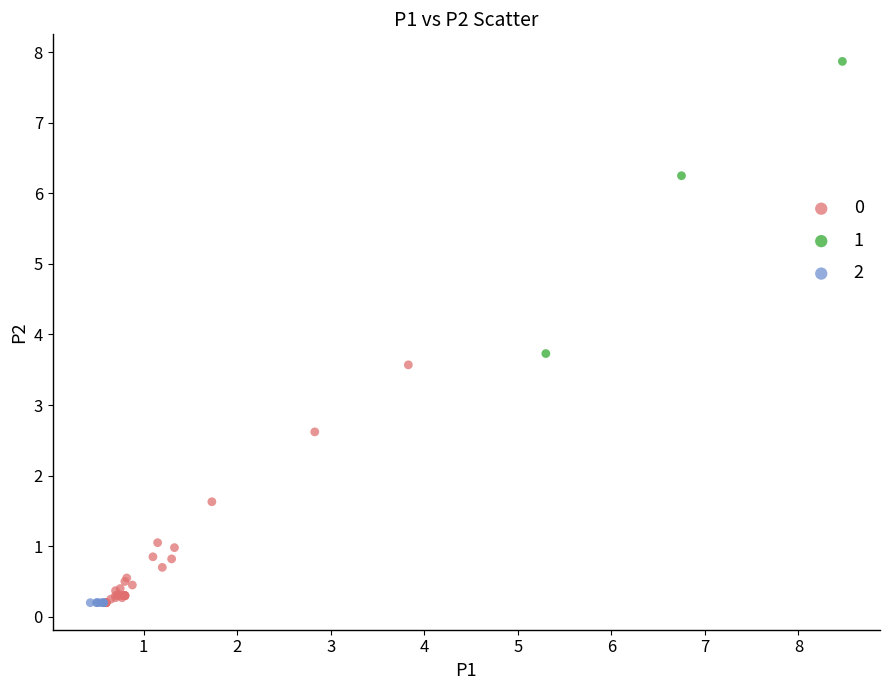

Which series contains the highest Y value?

1